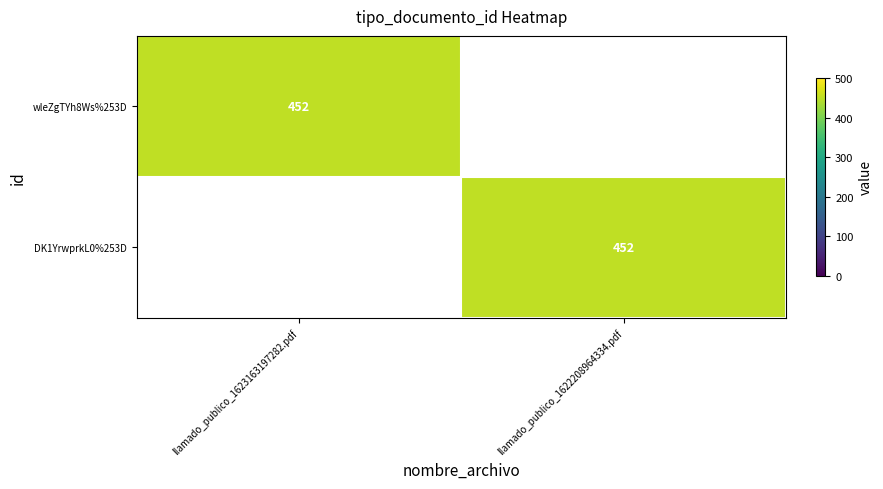

What is the total value across all series at llamado_publico_1623163197282.pdf?

452